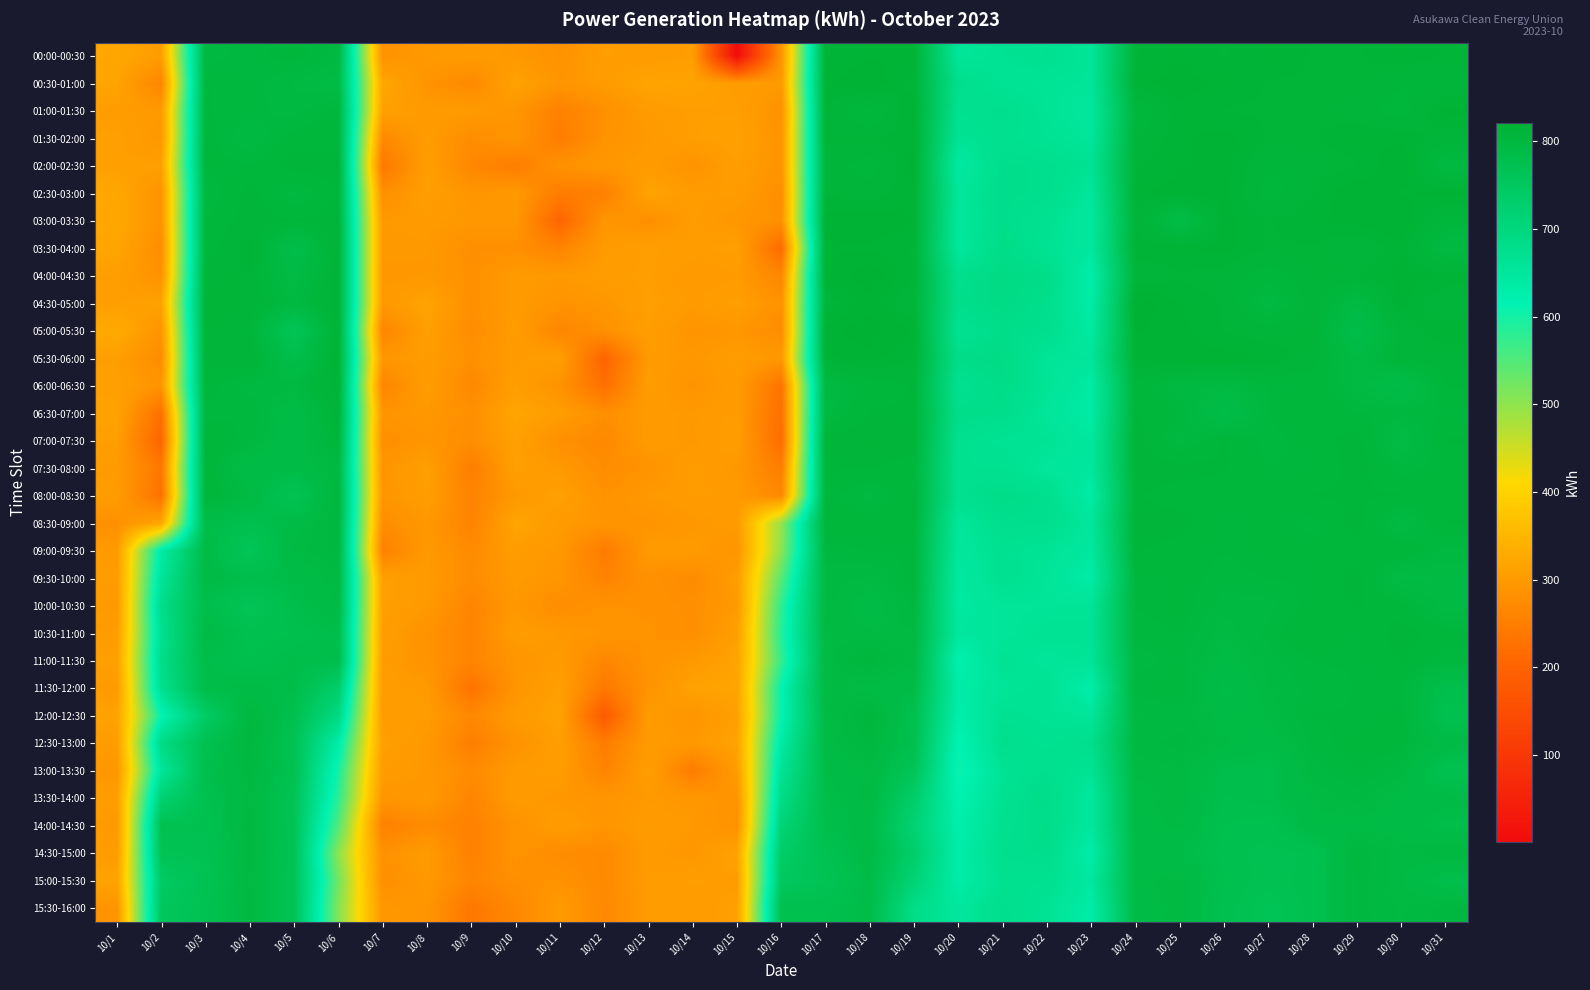

How many categories are shown in the chart?

31